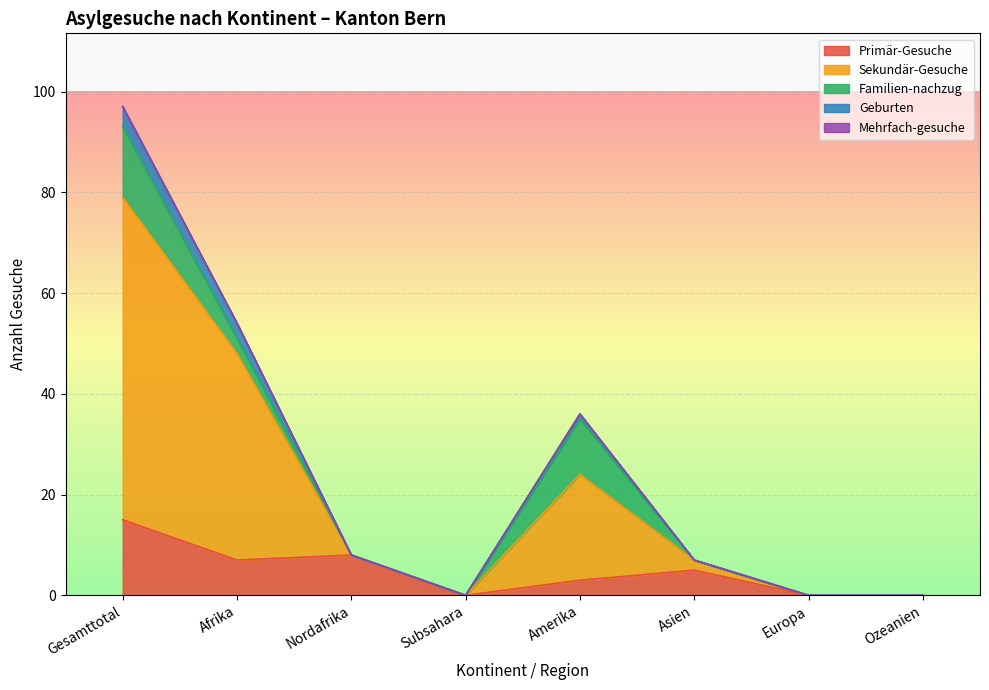

How many values in the Primär-Gesuche series exceed 5?

3